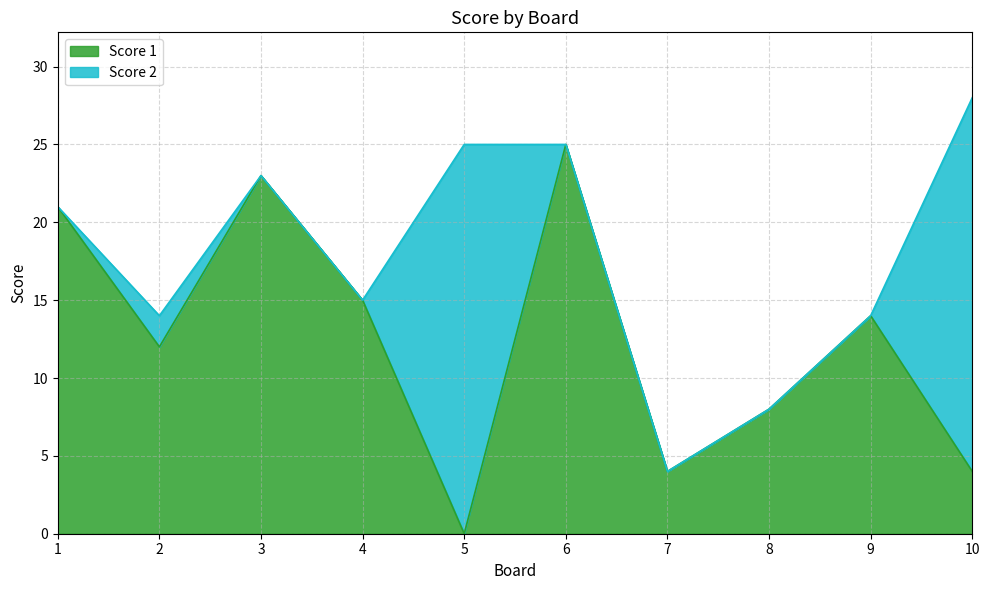

True or false: the data shows 4 at 10.

True